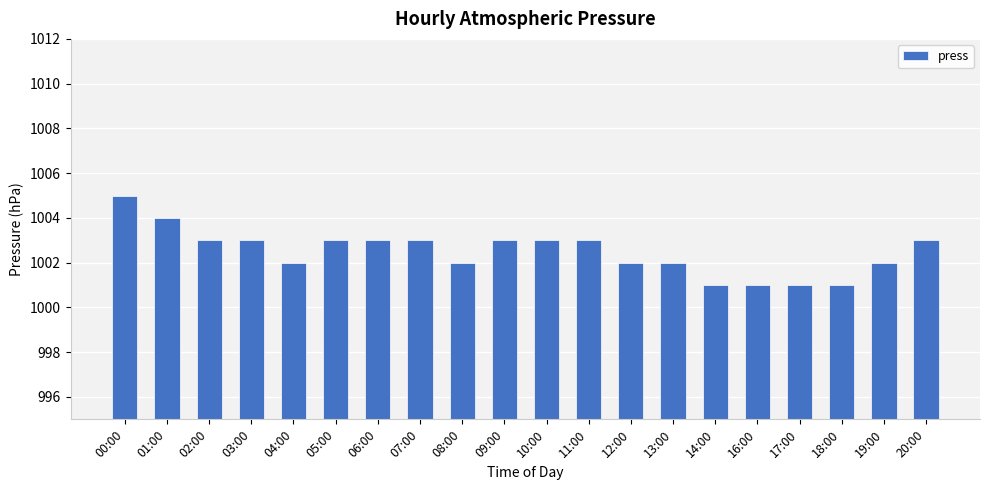

What is the label of the 15th bar from the left?

14:00